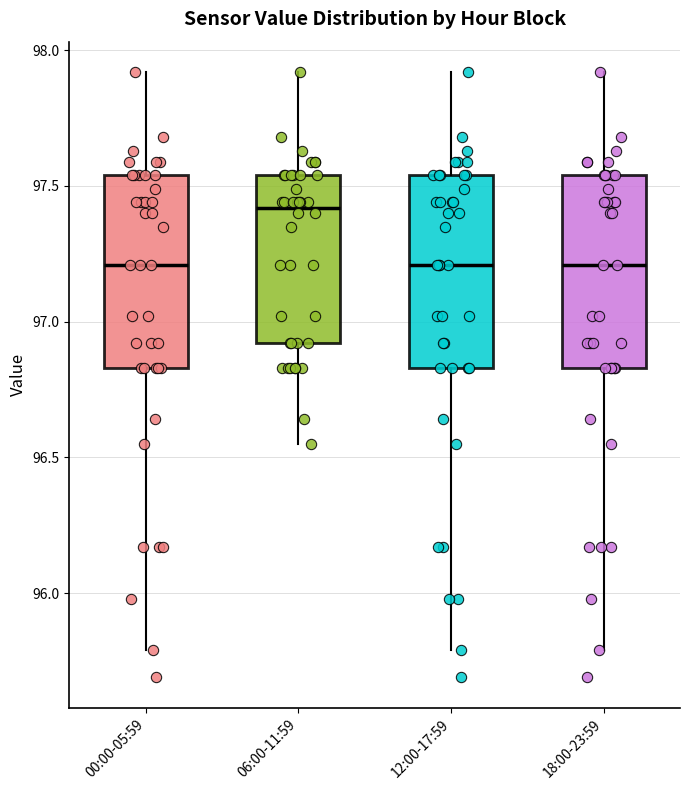

Reading left to right, read every box against the y-axis: the position of its median line, the range the box covers, and the ends of its whiskers. The values are not printed on the chart, so give them approximately, as read against the axis.

00:00-05:59: median 97.20, box 96.85 to 97.55, whiskers 95.80 to 97.90
06:00-11:59: median 97.40, box 96.90 to 97.55, whiskers 96.55 to 97.90
12:00-17:59: median 97.20, box 96.85 to 97.55, whiskers 95.80 to 97.90
18:00-23:59: median 97.20, box 96.85 to 97.55, whiskers 95.80 to 97.90